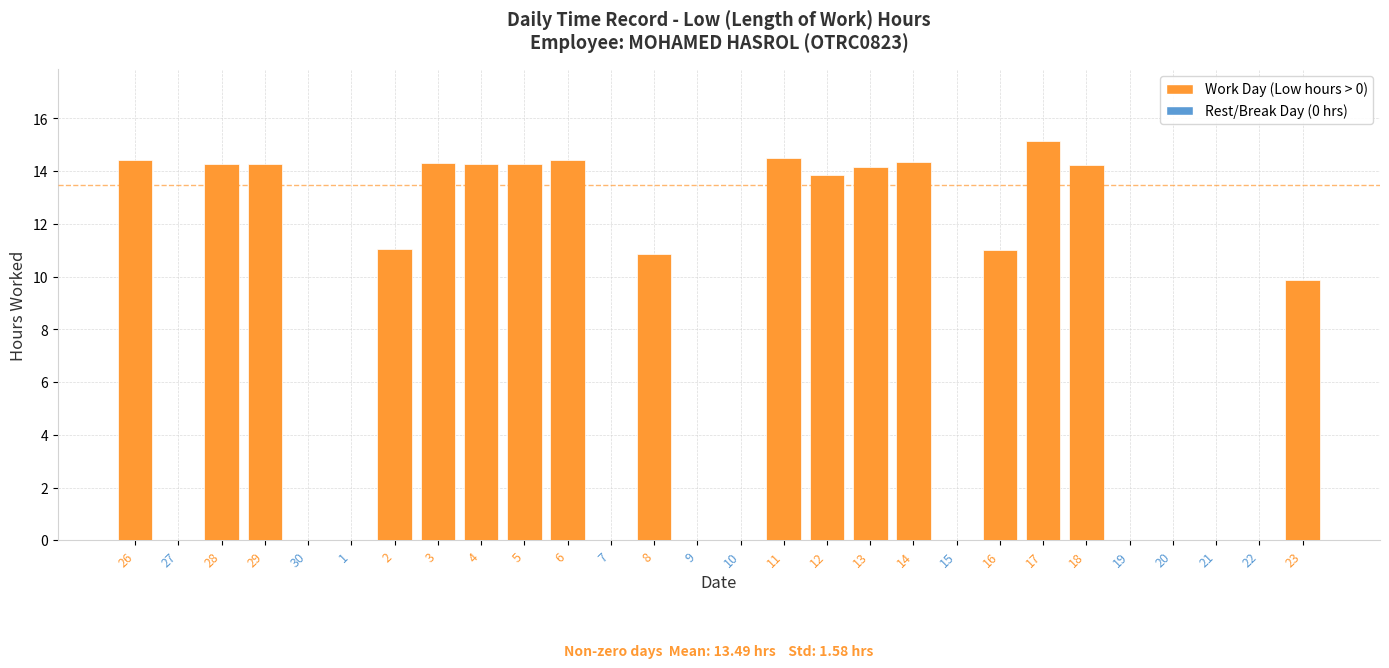

True or false: the data shows 7.3 at 13.

False